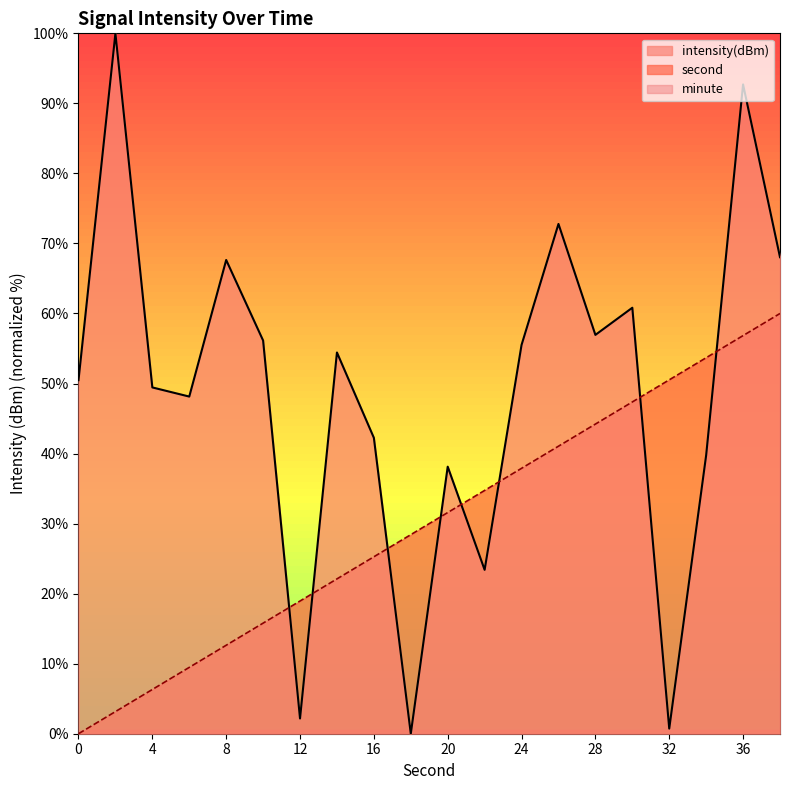

True or false: intensity has more than 1 points higher than both neighbors.

True